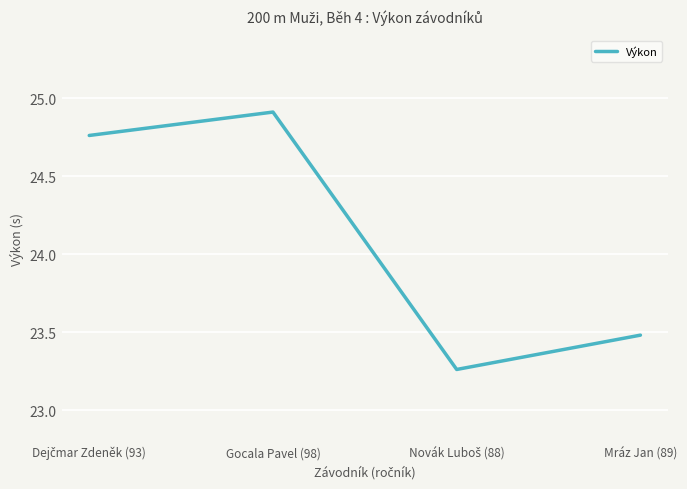

Which category has the highest value across all series?

Gocala Pavel (98)